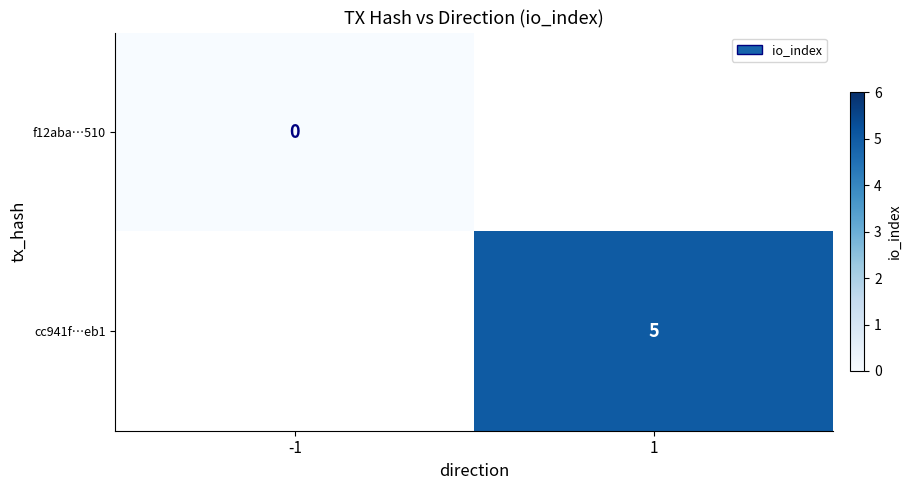

What is the approximate value of cc941f…eb1 at 1?

5.0